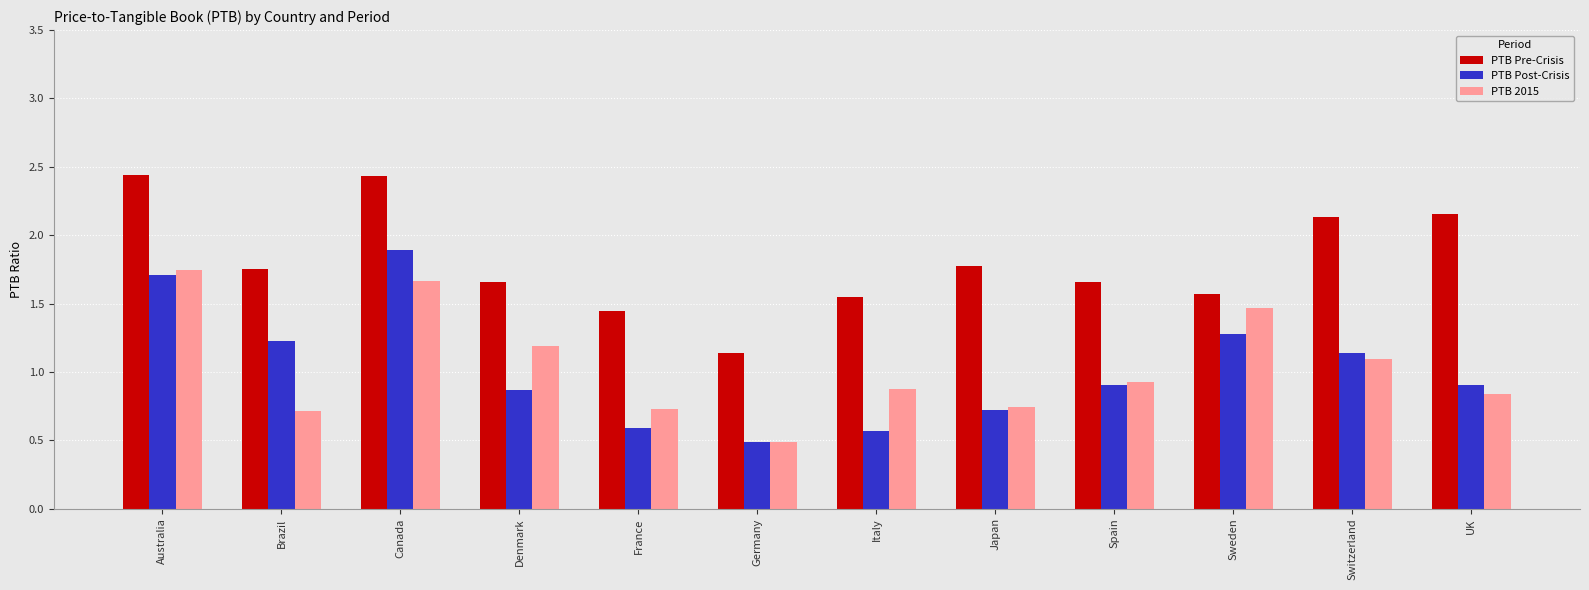

Count the number of data series in this chart.

3